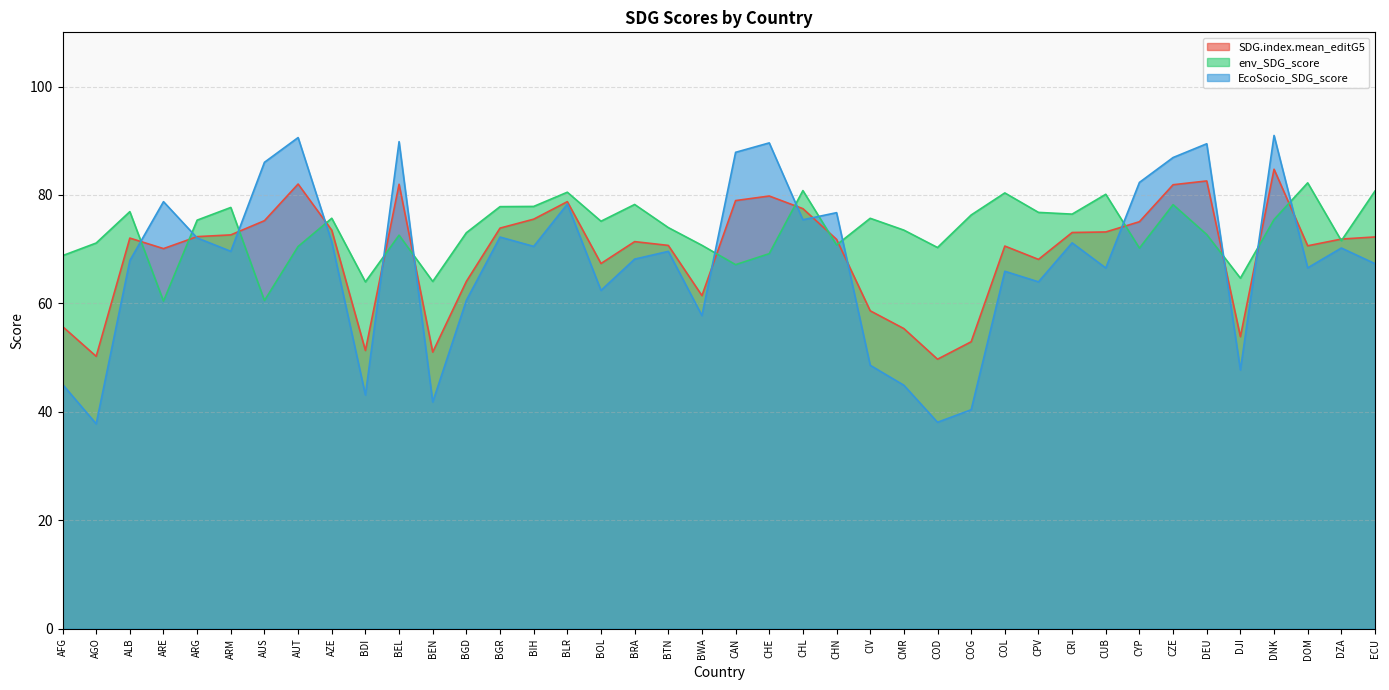

At which label is env_SDG_score closest to 71?

AGO